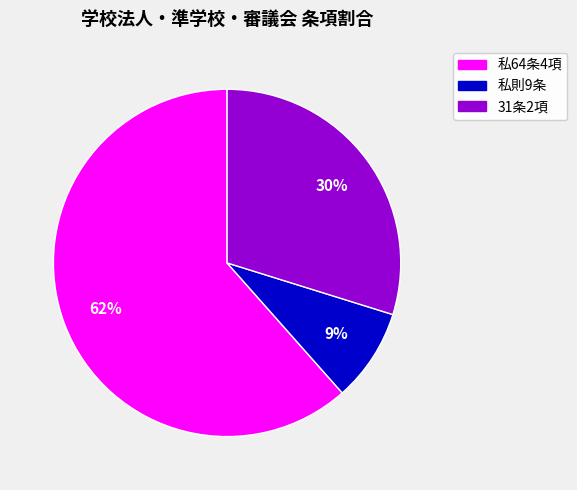

How many segments does this pie chart have?

3